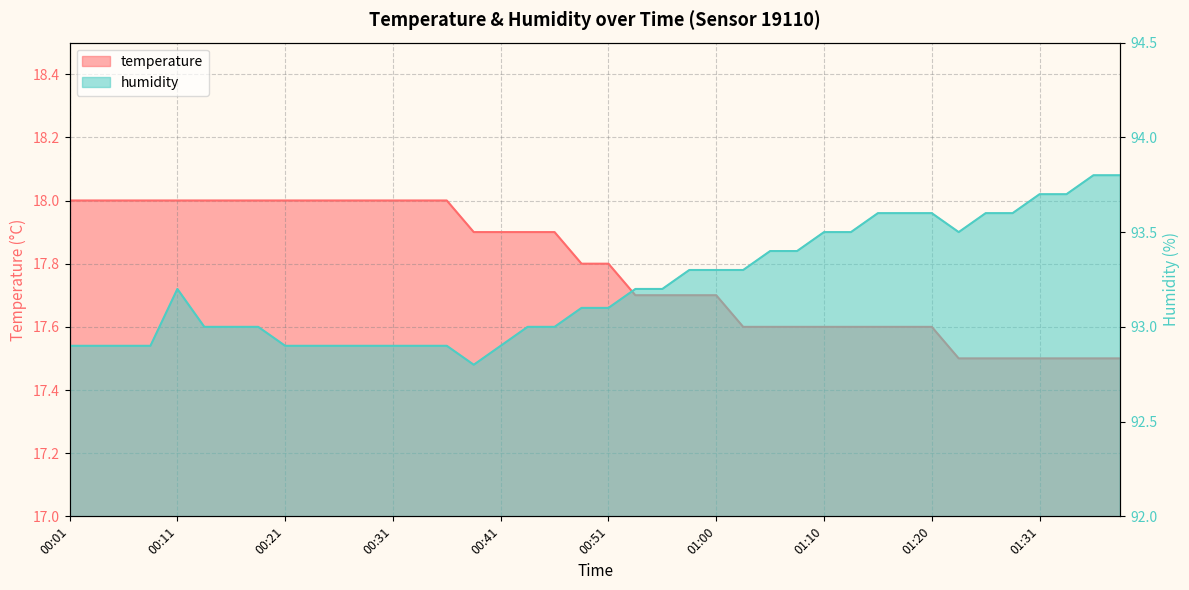

Which has a higher value, 00:46 or 00:01?

00:01